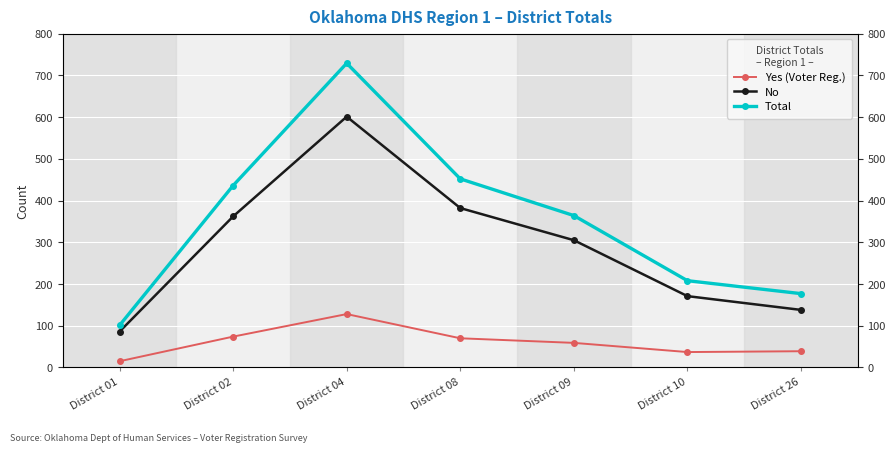

Rank the series by their average value, from highest to lowest.

Total, No, Yes (Voter Reg.)